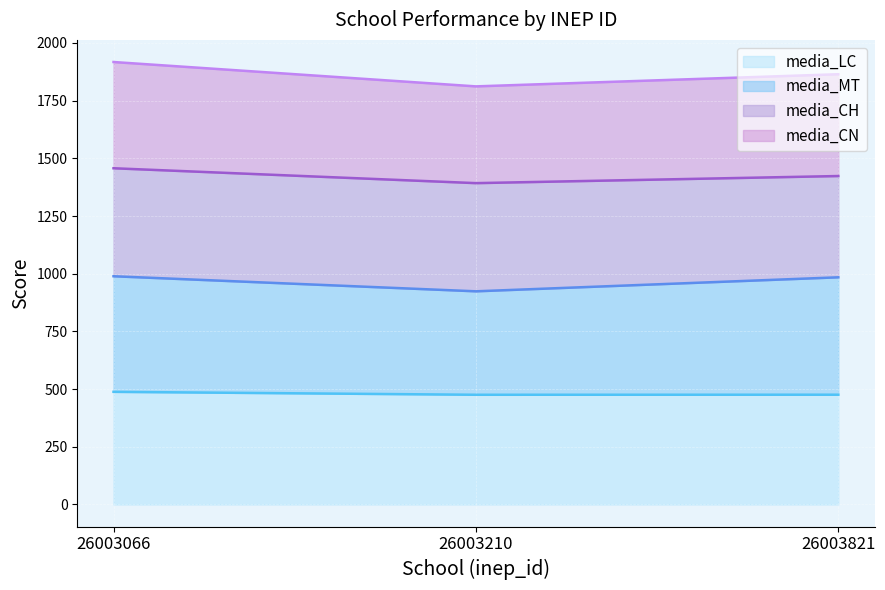

Which category has the highest value in the media_MT series?

26003066